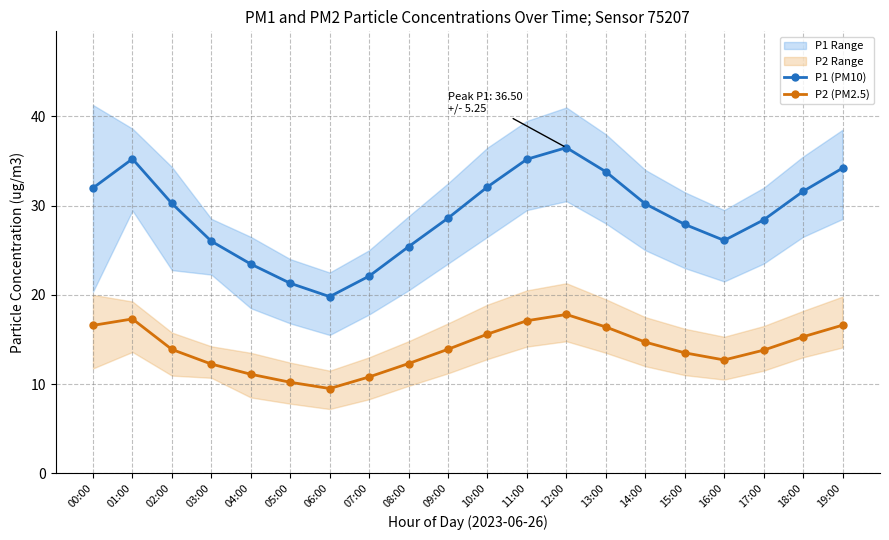

At which category is the sum across all series the highest?

12:00